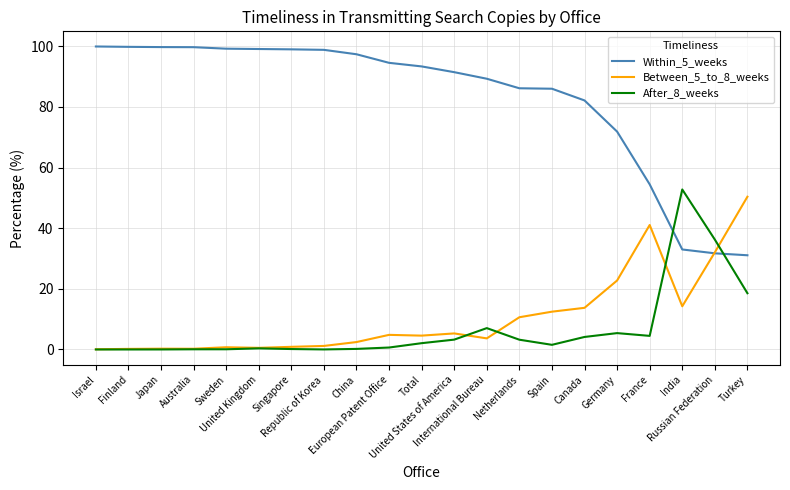

Which series has the largest range (max minus min)?

Within_5_weeks